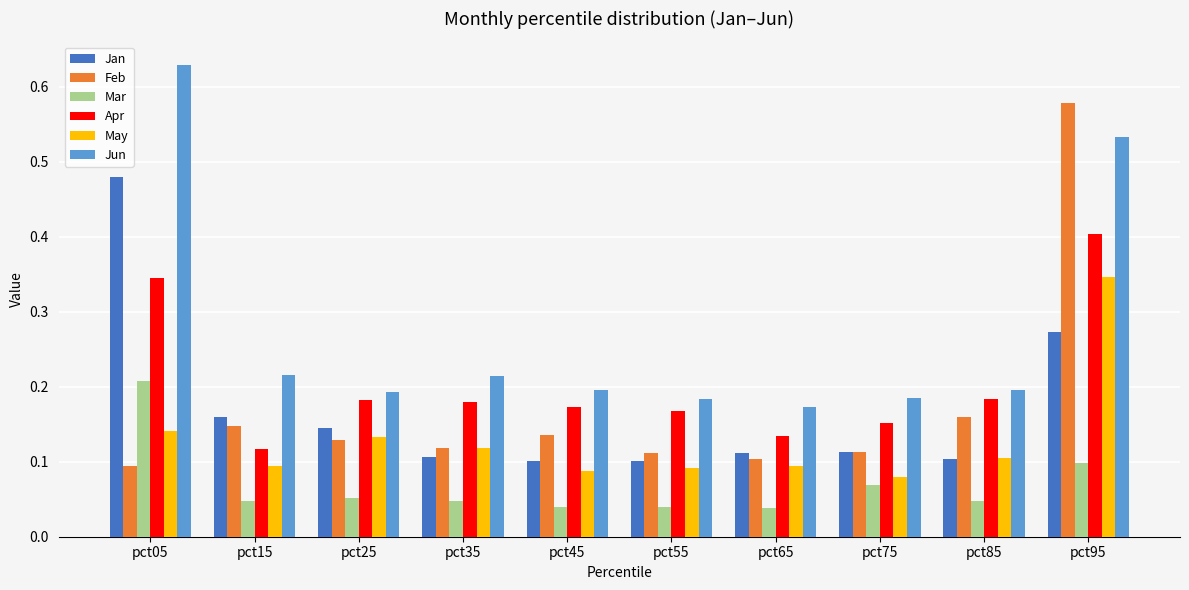

Which category has the highest value across all series?

pct05